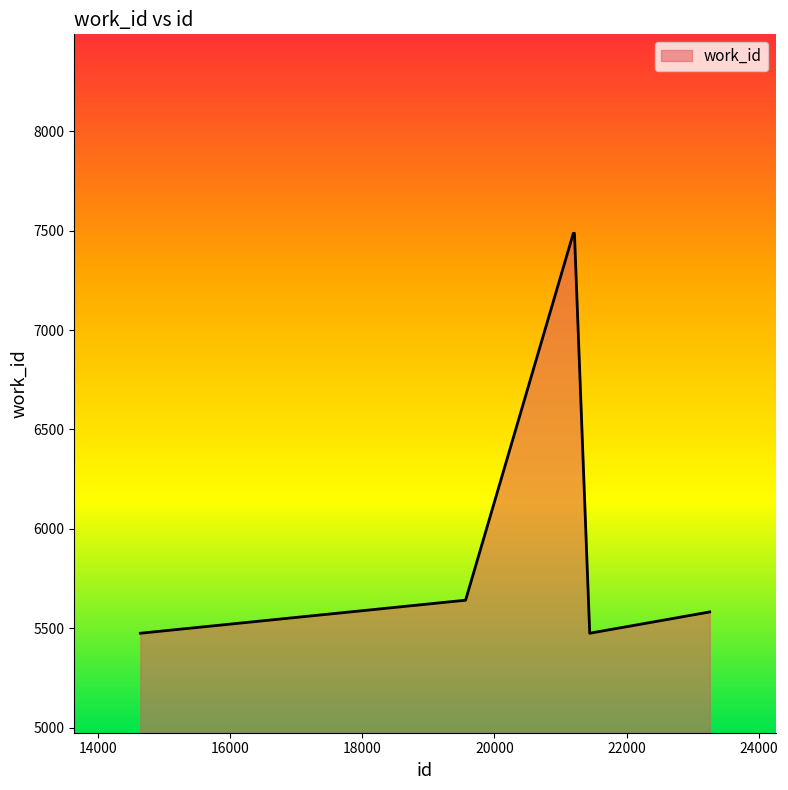

True or false: there are more than 2 points higher than both neighbors.

False